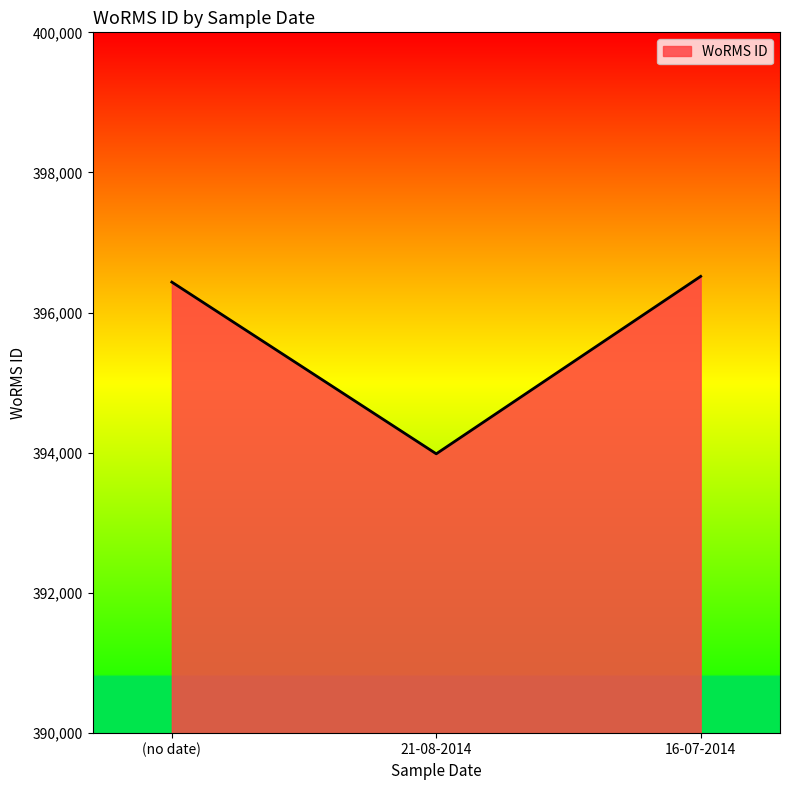

What position from the left is 21-08-2014?

2